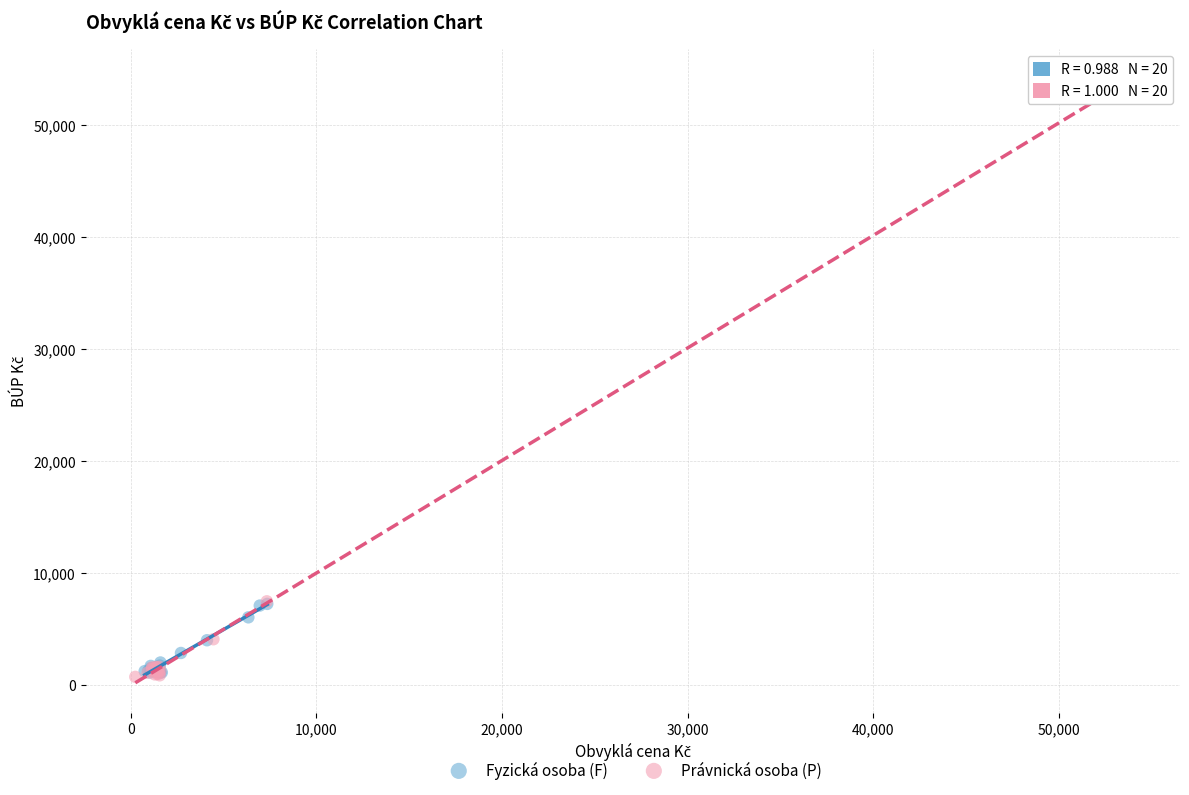

Which series has the largest Y range (max minus min)?

Právnická osoba (P)